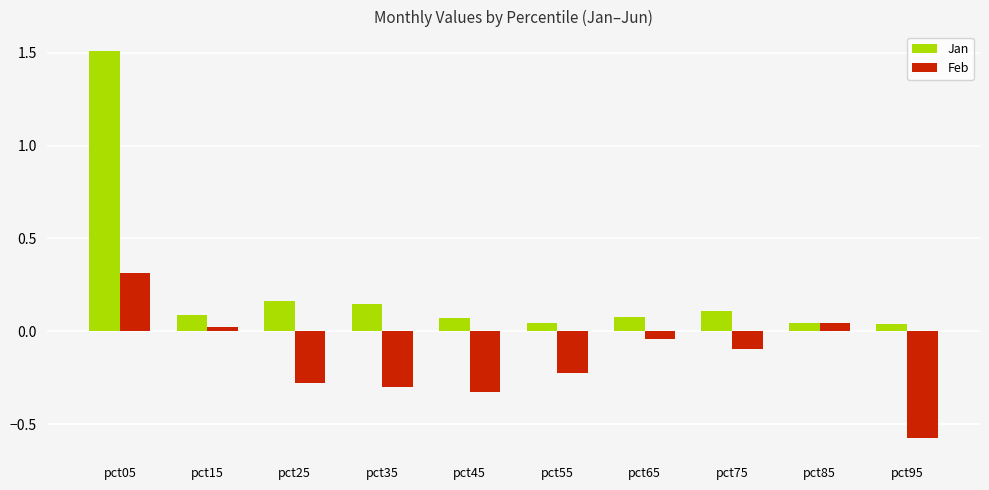

Is it true that Feb equals 0.3 at pct05?

True